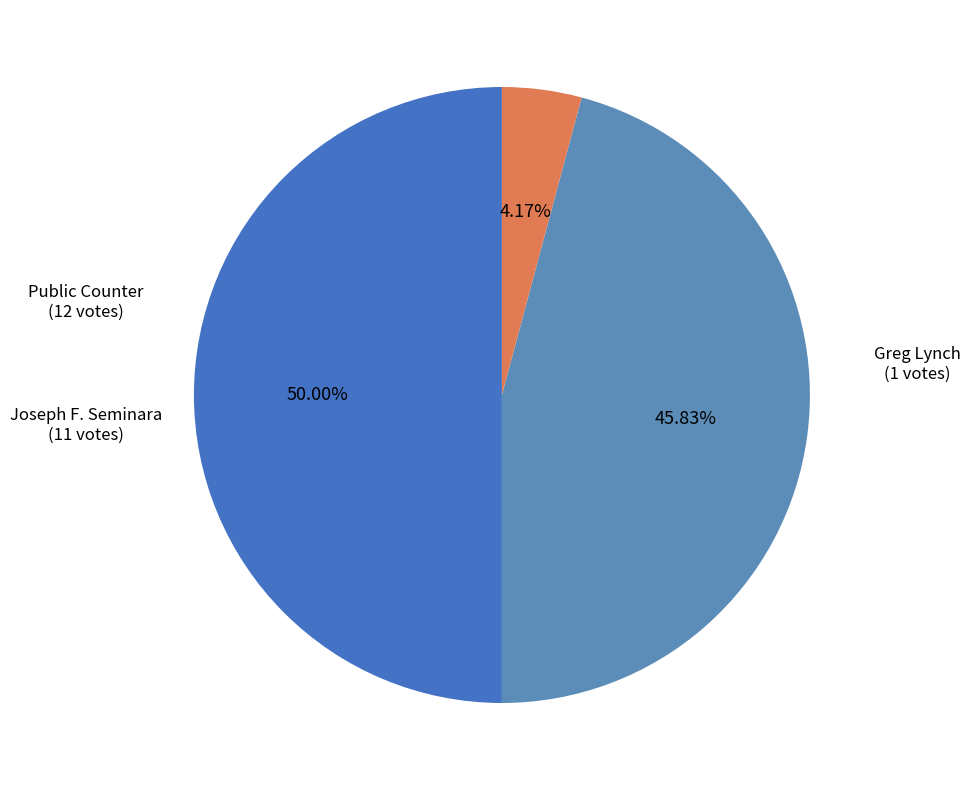

Rank the categories by value from lowest to highest.

Greg Lynch, Joseph F. Seminara, Public Counter